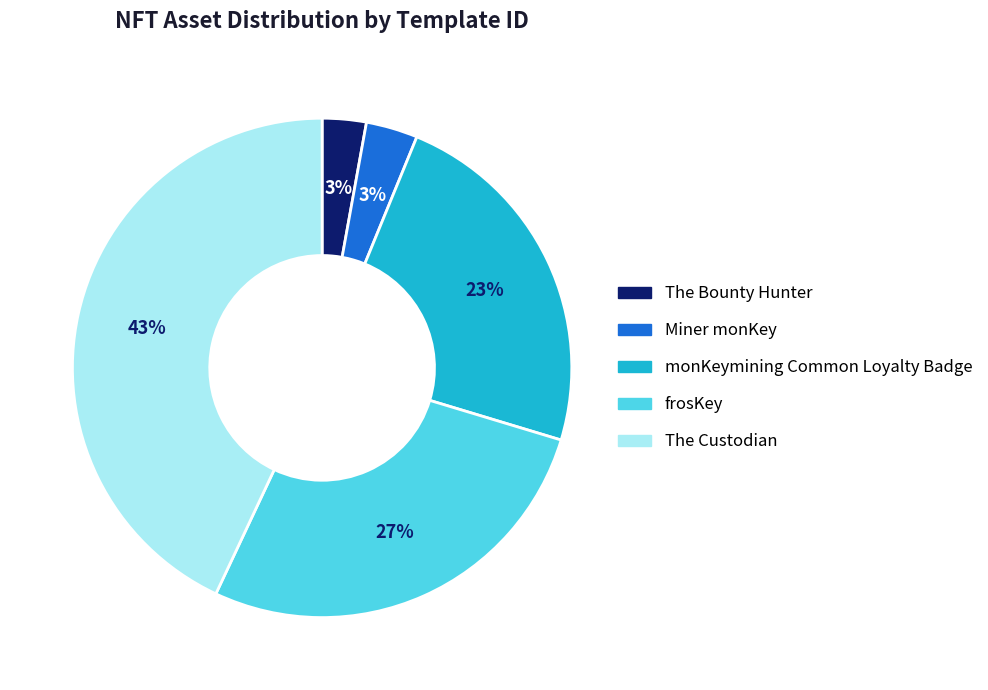

Does monKeymining Common Loyalty Badge account for over 50% of the chart?

No